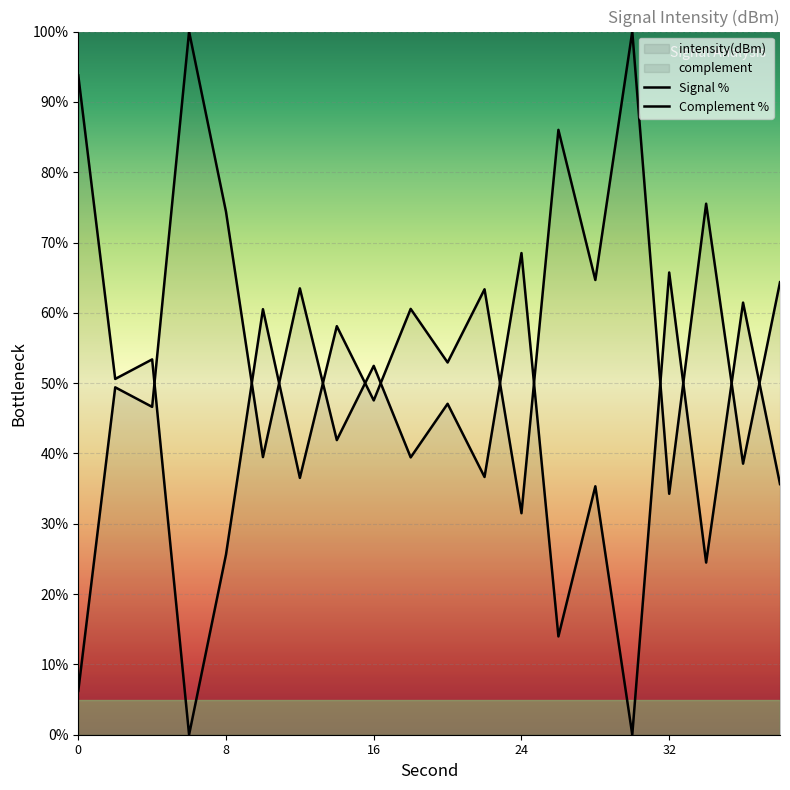

Reading left to right, list all the values displayed in this chart.

93.8	50.6	53.4	0.0	25.6	60.5	36.5	58.1	47.5	60.6	52.9	63.3	31.5	86.0	64.7	100.0	34.3	75.5	38.5	64.4